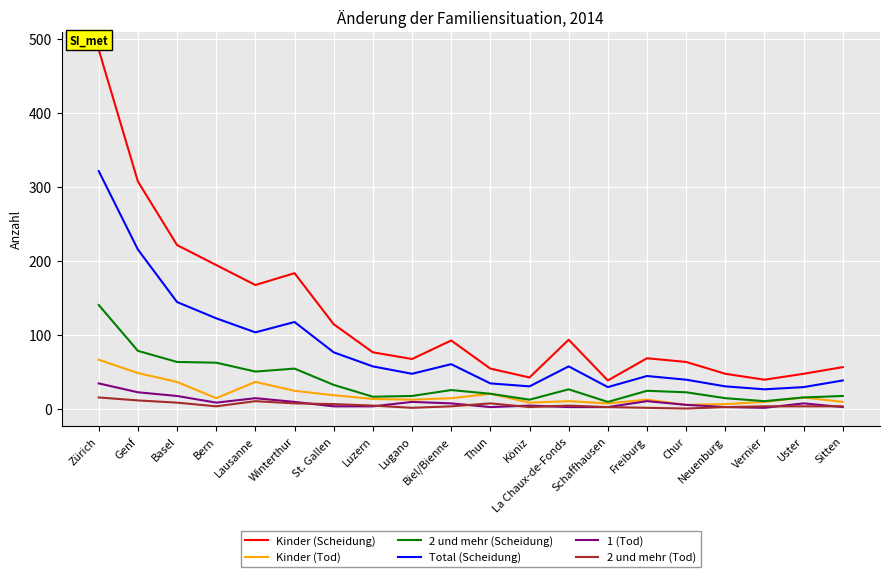

At how many categories does at least one series exceed 344?

1